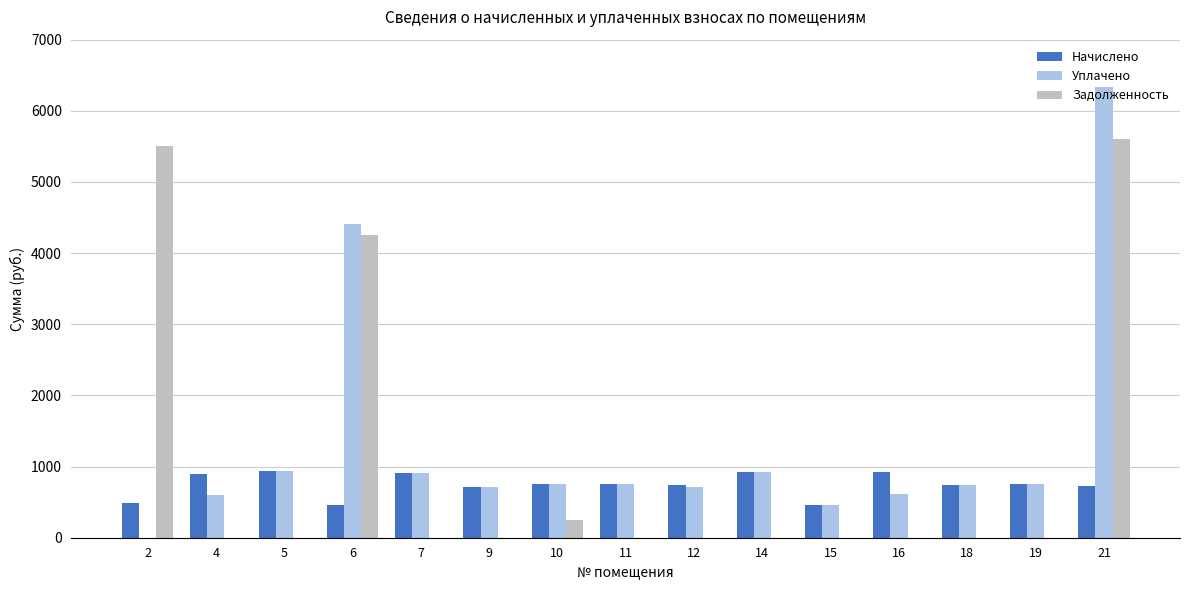

The Начислено series shows 896.0 at 4. True or false?

True